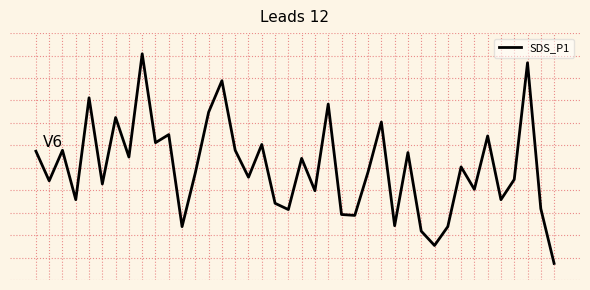

Rank the categories by value from highest to lowest.

8, 37, 14, 4, 22, 13, 6, 26, 10, 34, 9, 17, 2, 15, 0, 28, 7, 20, 32, 25, 12, 16, 36, 1, 5, 33, 21, 3, 35, 18, 38, 19, 23, 24, 27, 11, 31, 29, 30, 39